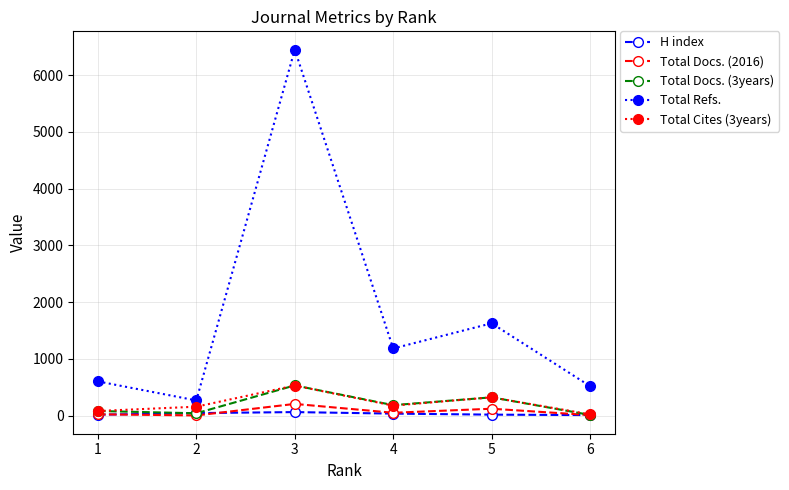

Between 2 and 6, which series saw the biggest shift?

Total Refs.